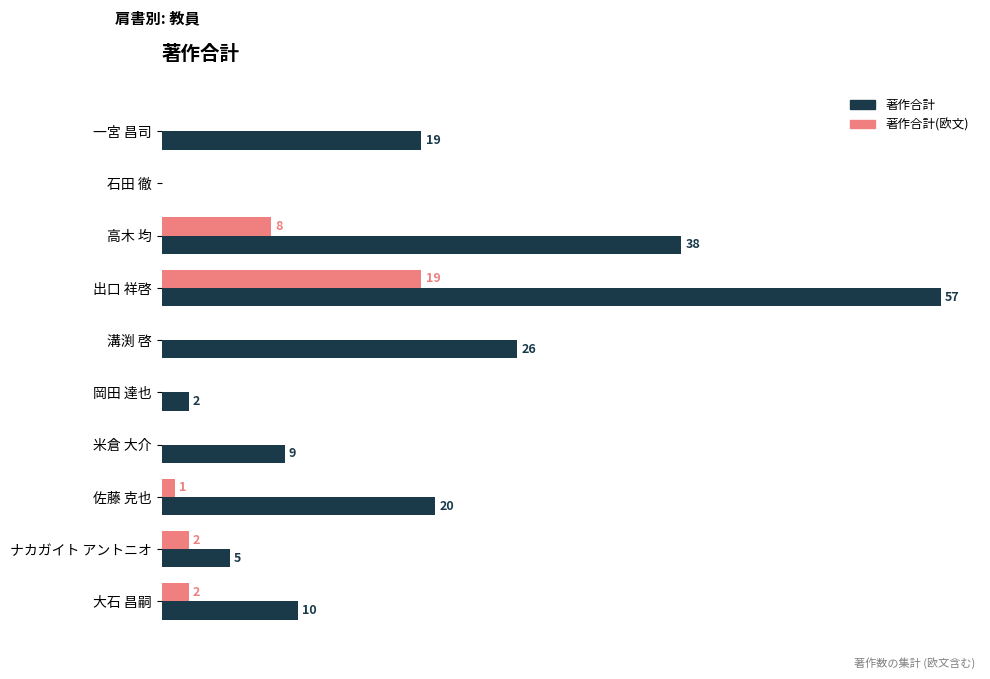

Where is 著作合計 nearest to the value 28?

溝渕 啓